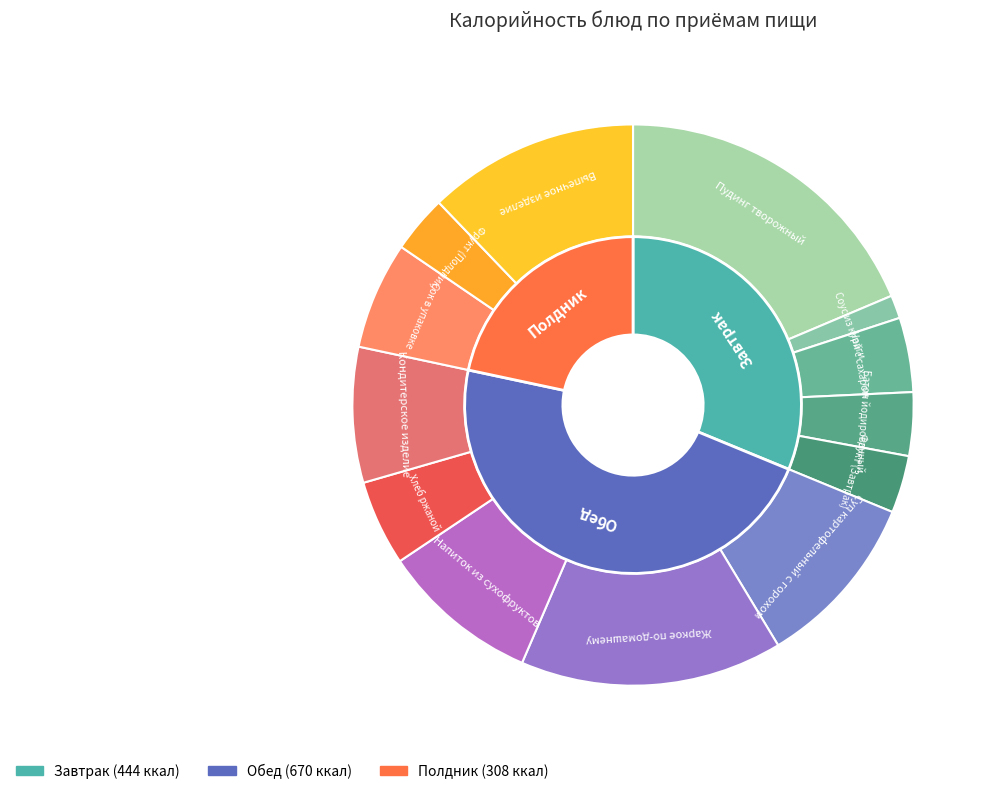

Is there a majority slice in this chart?

No